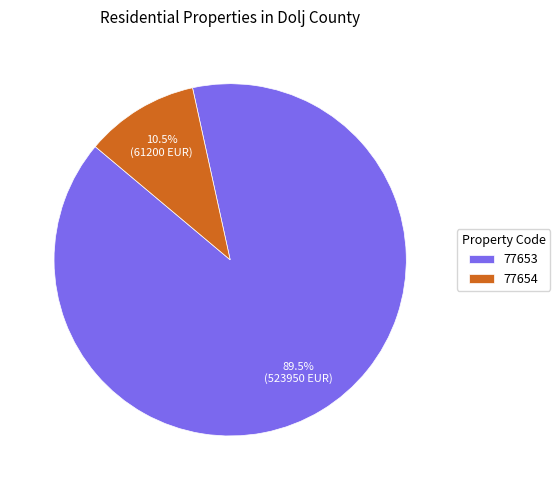

Which has a higher value, 77653 or 77654?

77653